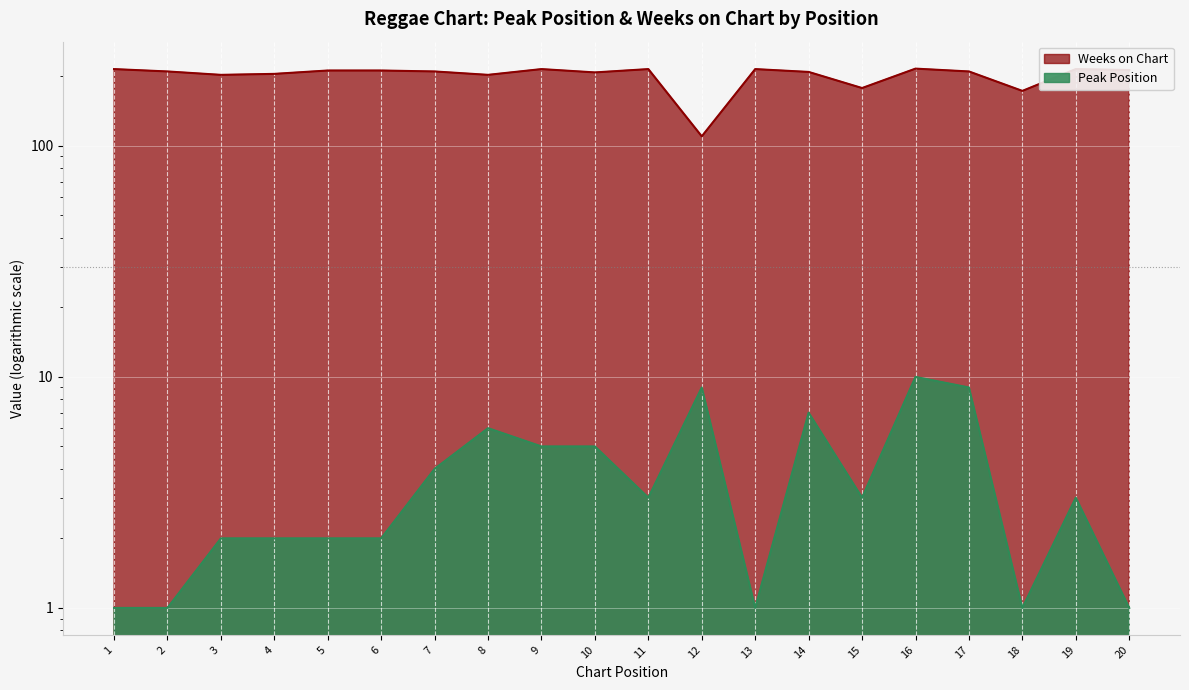

True or false: Peak Position and Weeks on Chart intersect in this chart.

False